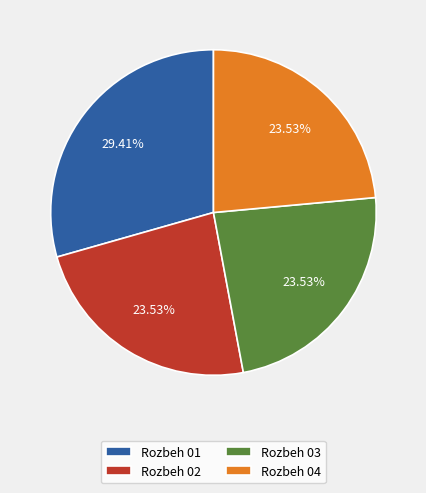

How many segments does this pie chart have?

4